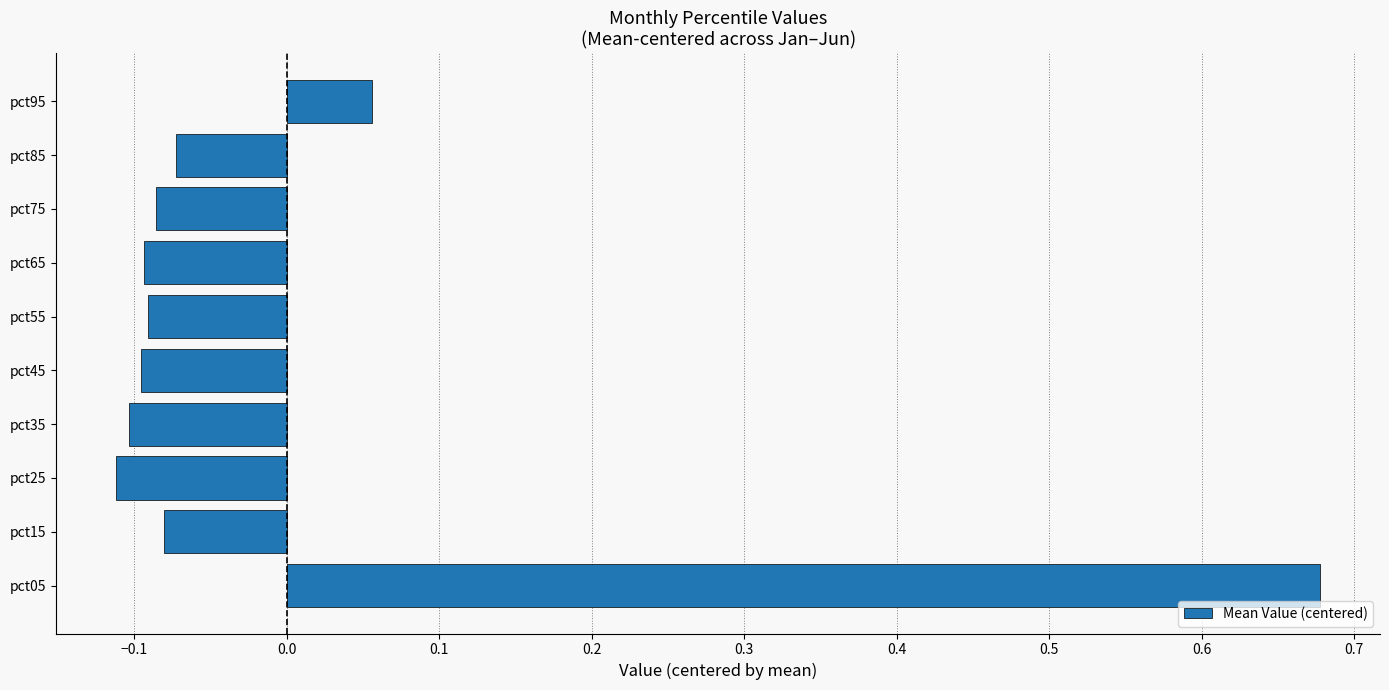

True or false: the data shows -0.1 at pct85.

True